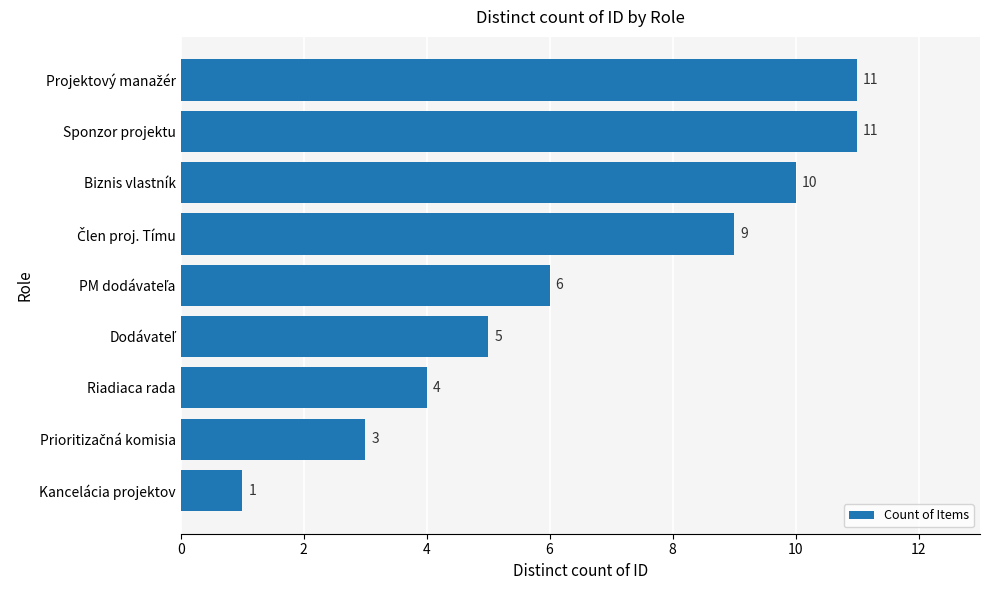

What is the difference between the maximum and minimum values?

10